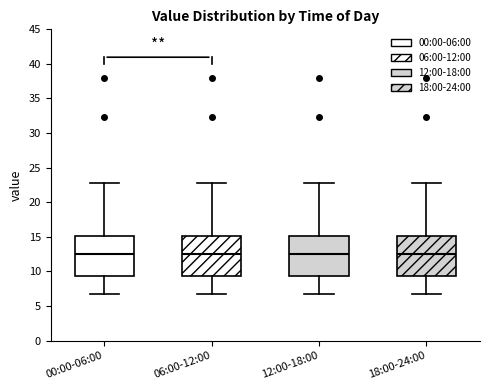

Reading left to right, read every box against the y-axis: the position of its median line, the range the box covers, and the ends of its whiskers. The values are not printed on the chart, so give them approximately, as read against the axis.

00:00-06:00: median 12.5, box 9.5 to 15.0, whiskers 6.5 to 23.0
06:00-12:00: median 12.5, box 9.5 to 15.0, whiskers 6.5 to 23.0
12:00-18:00: median 12.5, box 9.5 to 15.0, whiskers 6.5 to 23.0
18:00-24:00: median 12.5, box 9.5 to 15.0, whiskers 6.5 to 23.0